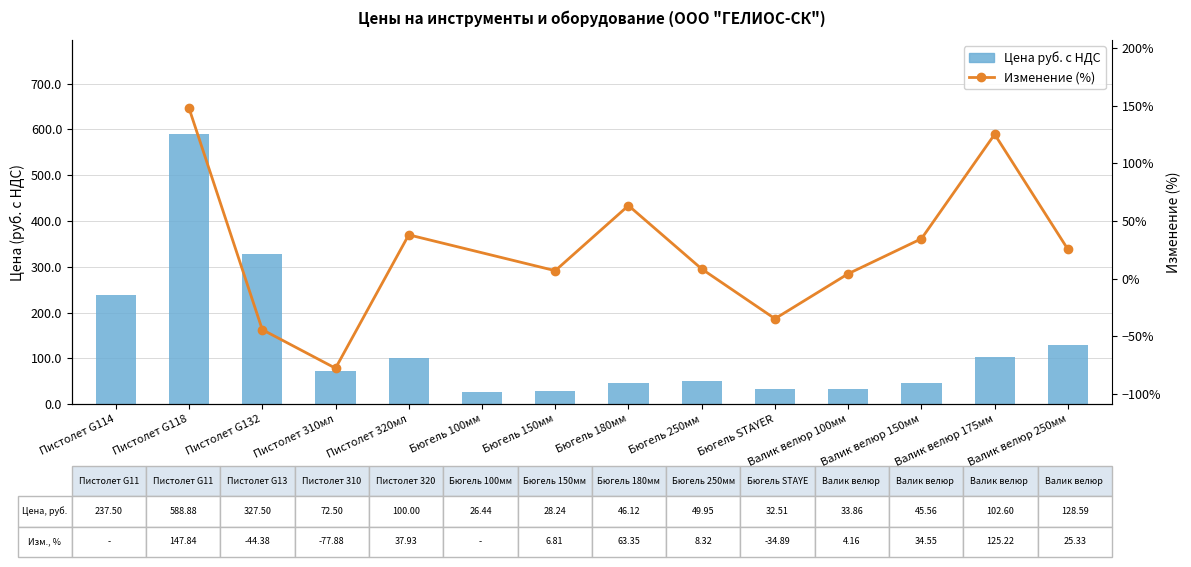

The chart shows a value of 50.0 at Бюгель 250мм. True or false?

True